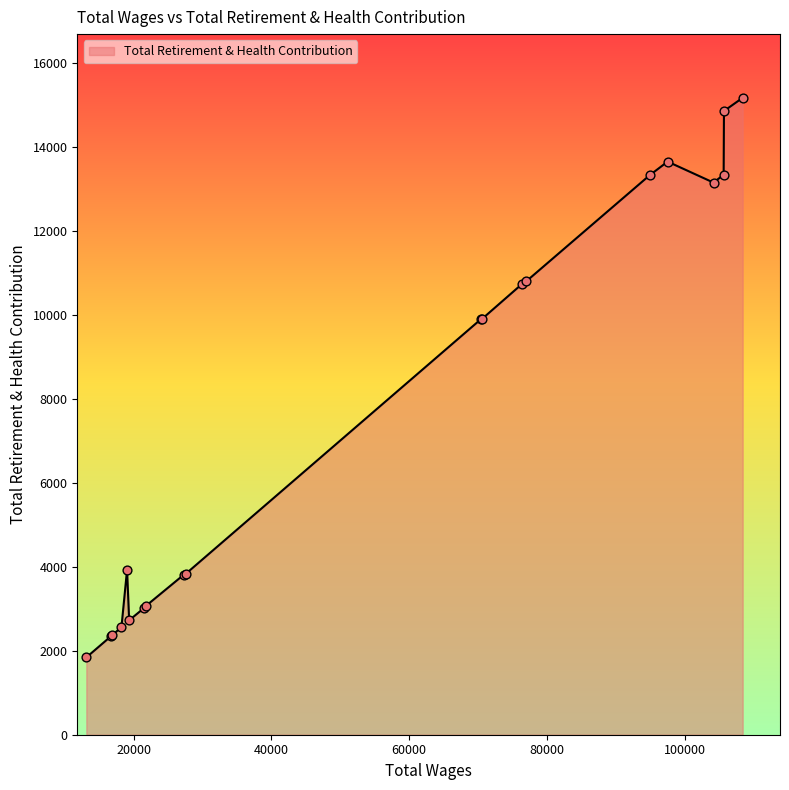

What is the greatest value displayed?

15181